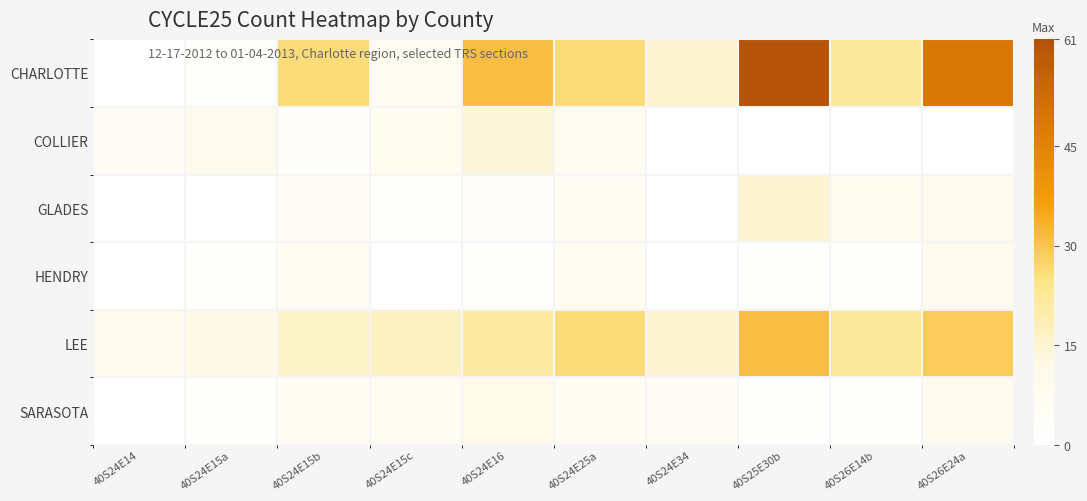

Which series has the largest total across all categories?

CHARLOTTE